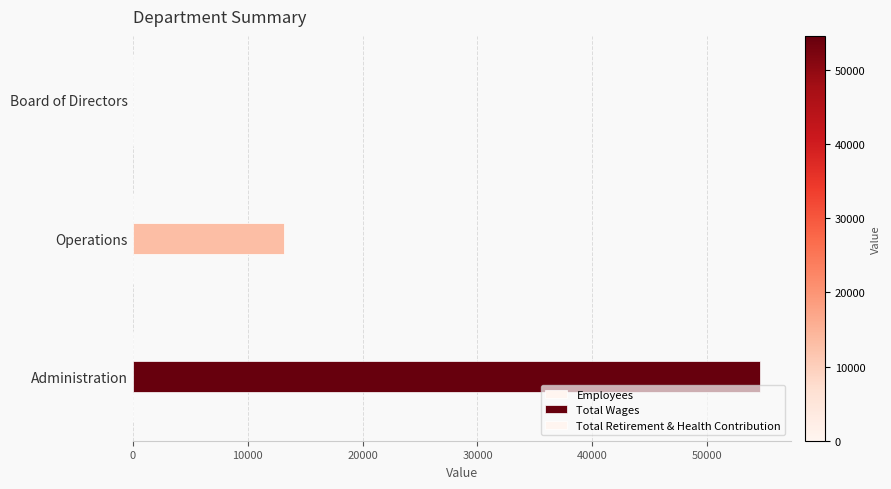

How many distinct data groups are displayed?

2